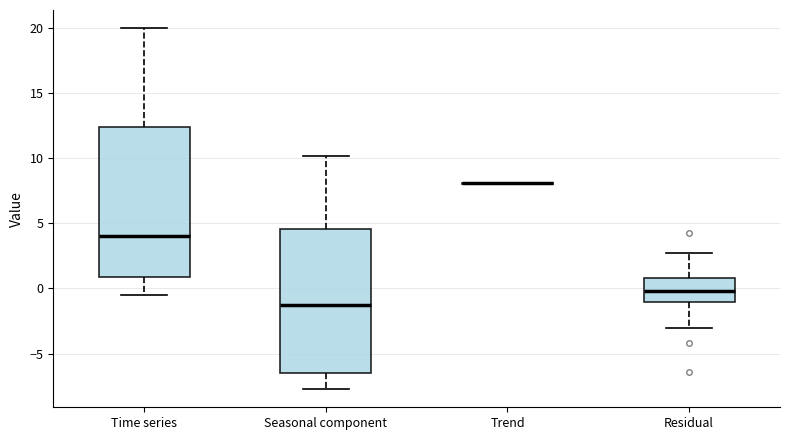

Reading left to right, transcribe this box plot: for each box, give where its median line is, the range the box spans, and where its two whiskers end, as read against the y-axis. The values are not printed on the chart, so give them approximately, as read against the axis.

Time series: median 4.0, box 1.0 to 12.5, whiskers -0.5 to 20.0
Seasonal component: median -1.5, box -6.5 to 4.5, whiskers -7.5 to 10.0
Trend: box collapsed to a line at 8.0, whiskers 8.0 to 8.0
Residual: median 0.0, box -1.0 to 1.0, whiskers -3.0 to 2.5